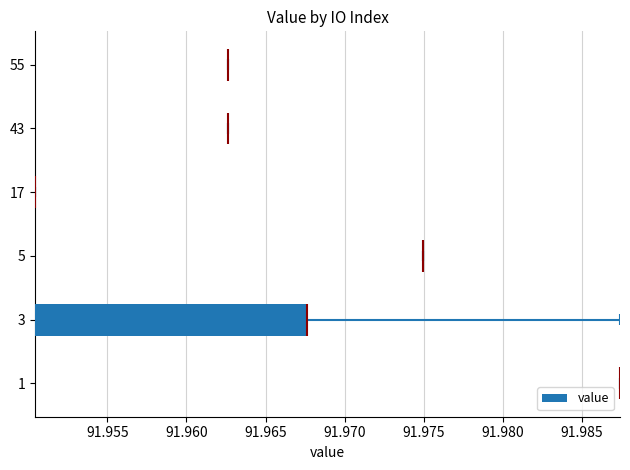

The chart shows a value of 0.0 at 91.965. True or false?

True